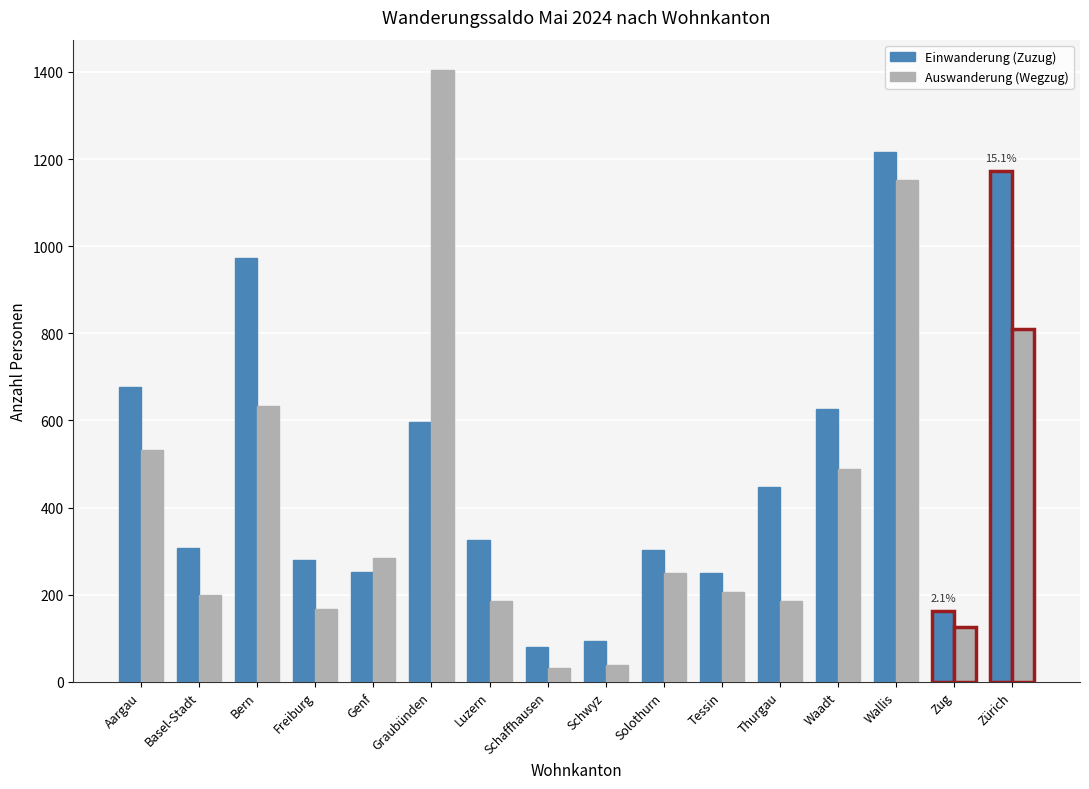

Is it true that Auswanderung (Wegzug) equals 943 at Graubünden?

False